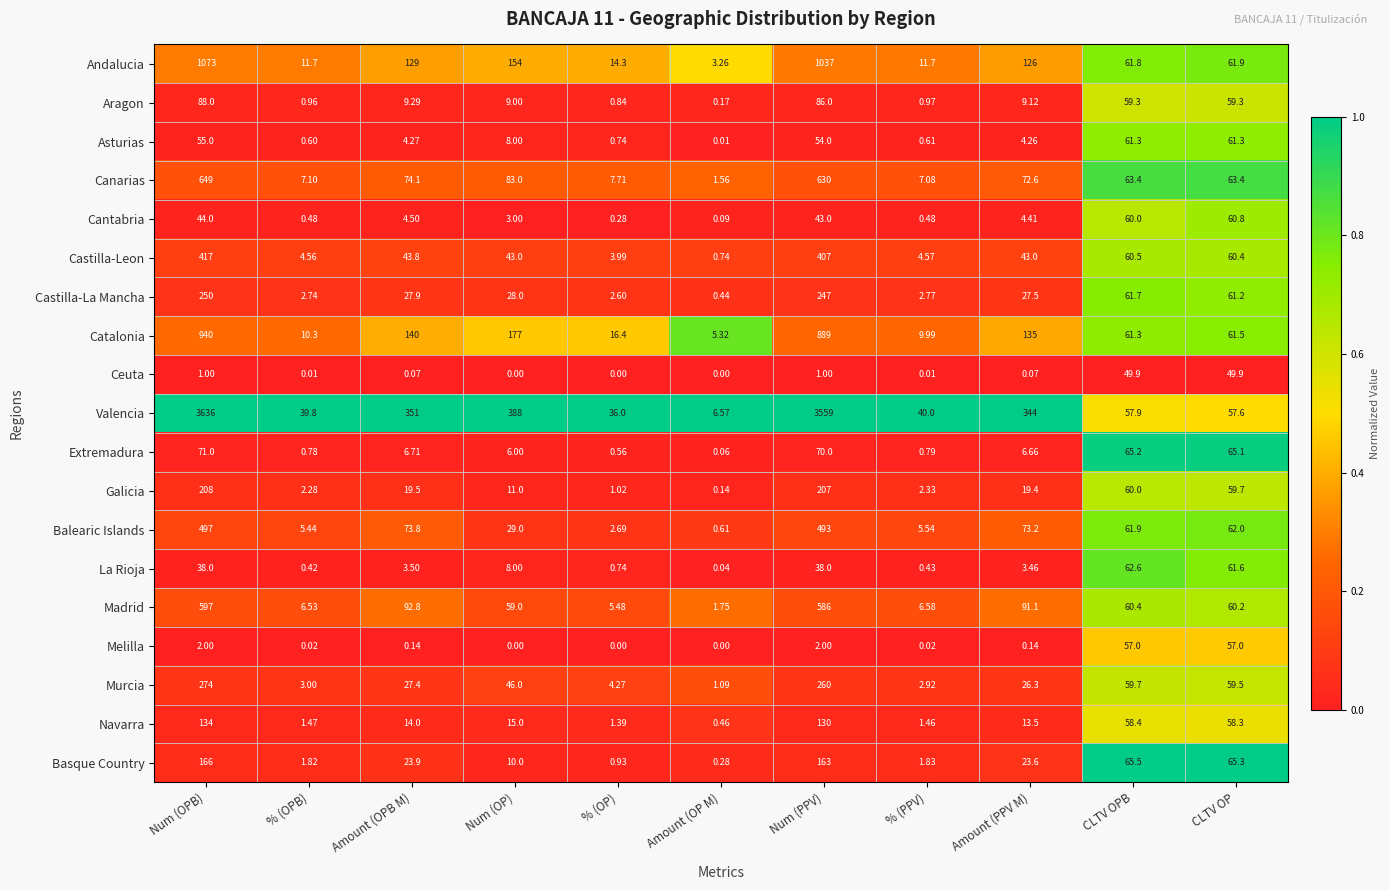

Rank the series at % (OPB) from lowest to highest value.

Ceuta, Melilla, La Rioja, Cantabria, Asturias, Extremadura, Aragon, Navarra, Basque Country, Galicia, Castilla-La Mancha, Murcia, Castilla-Leon, Balearic Islands, Madrid, Canarias, Catalonia, Andalucia, Valencia